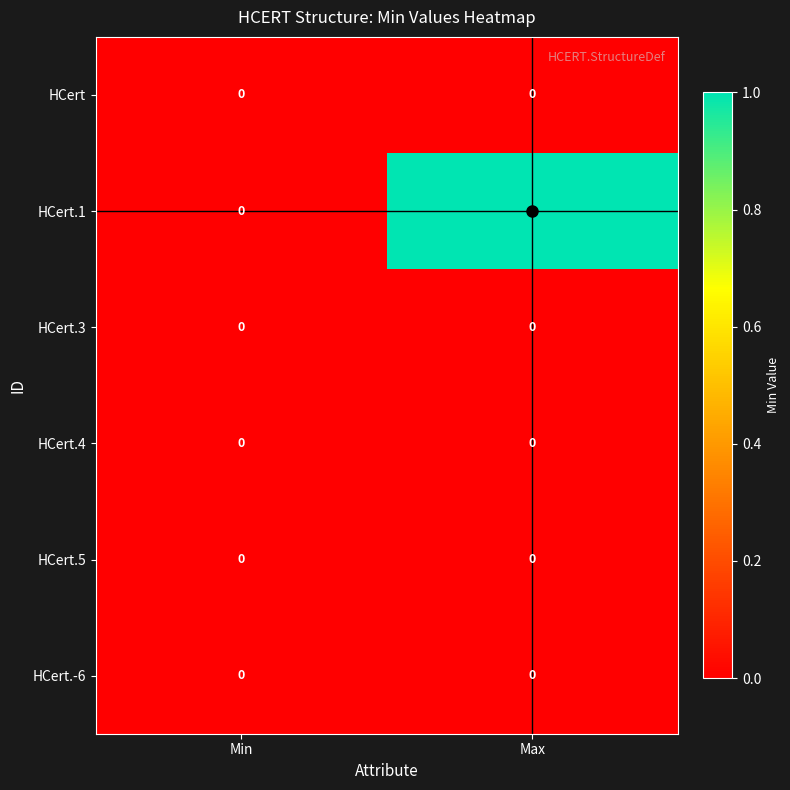

Which series has the widest spread of values?

HCert.1